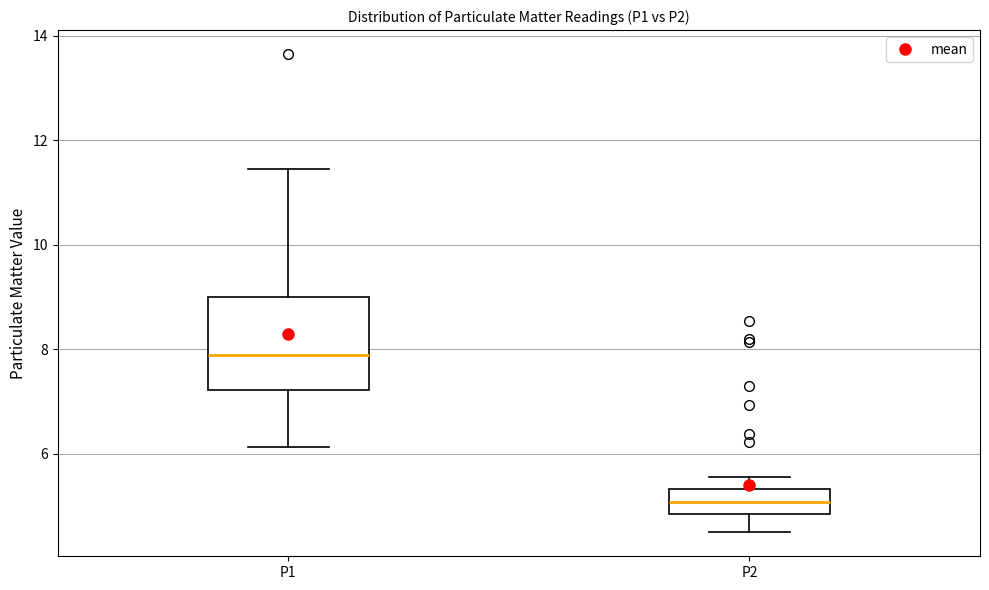

Which box has the lowest median line?

P2